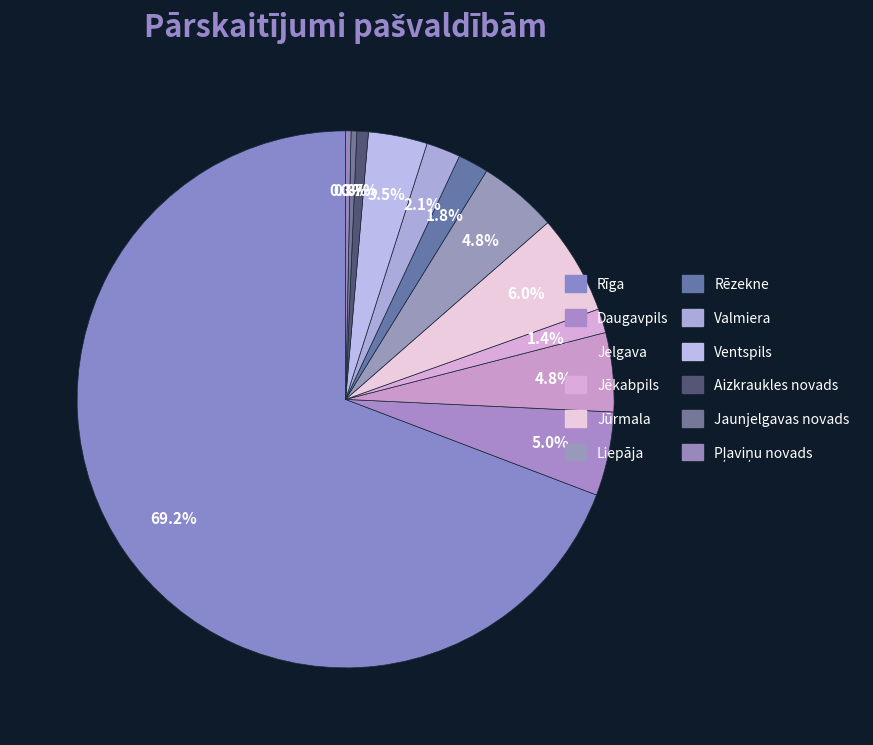

What is the change in value from Jēkabpils to Pļaviņu novads?

-6604707.8